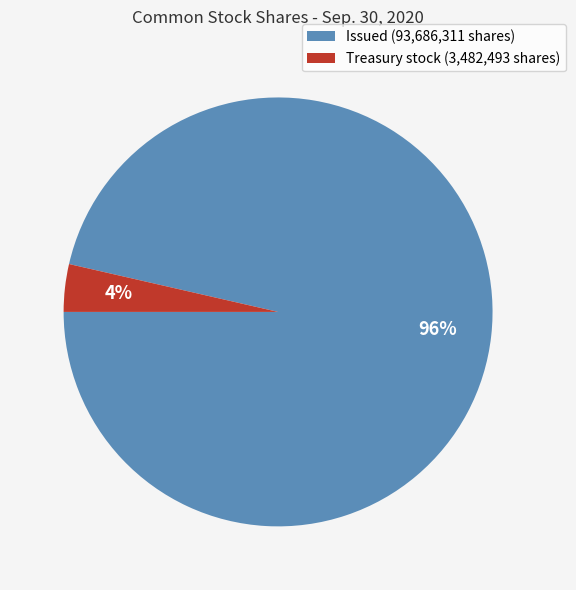

The Treasury stock (3,482,493 shares) slice represents 4% of the pie. True or false?

True